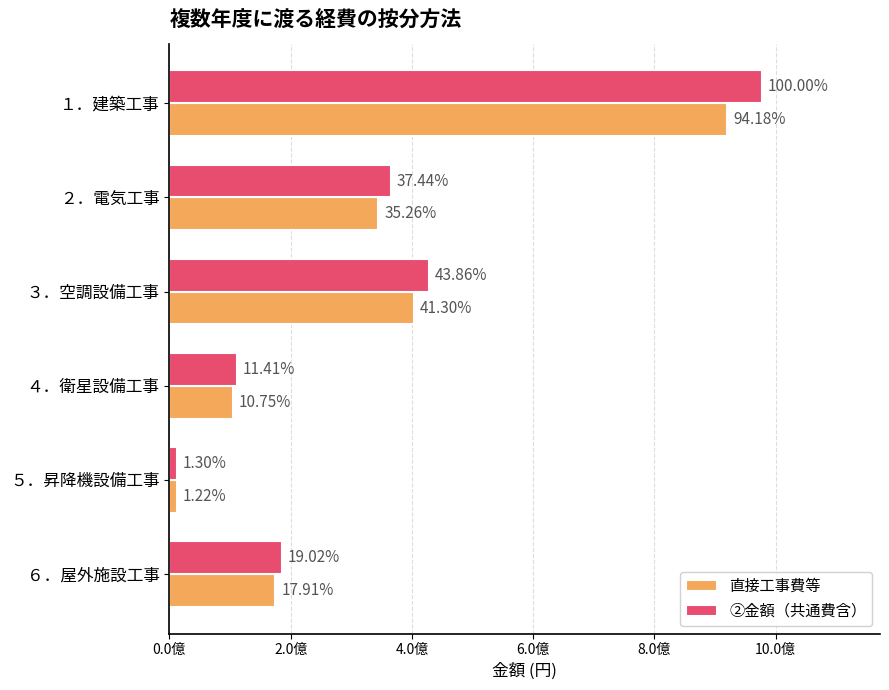

Rank the series by their maximum value, from highest to lowest.

②金額（共通費含）, 直接工事費等